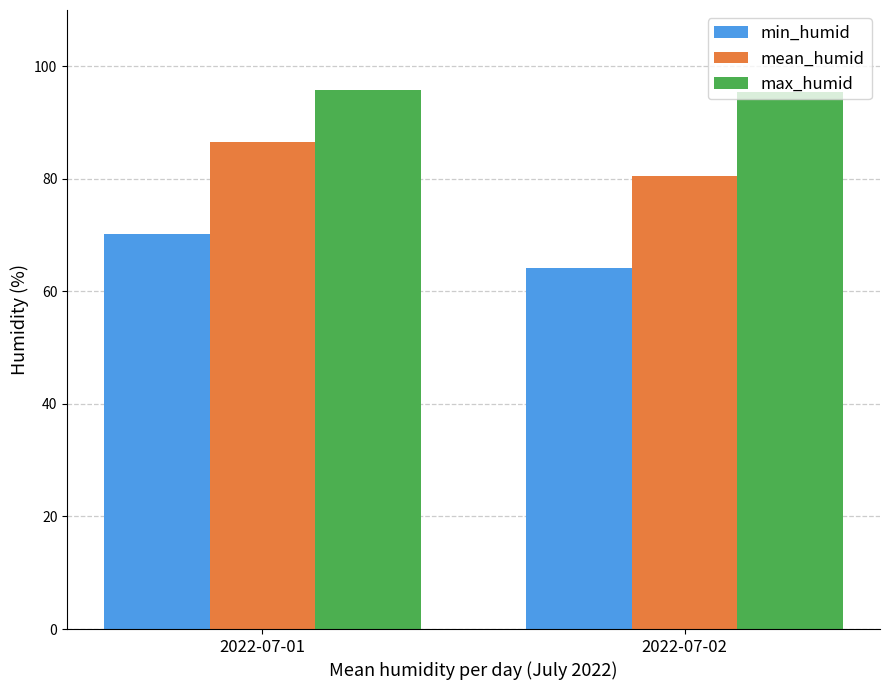

Which series has the largest range (max minus min)?

min_humid